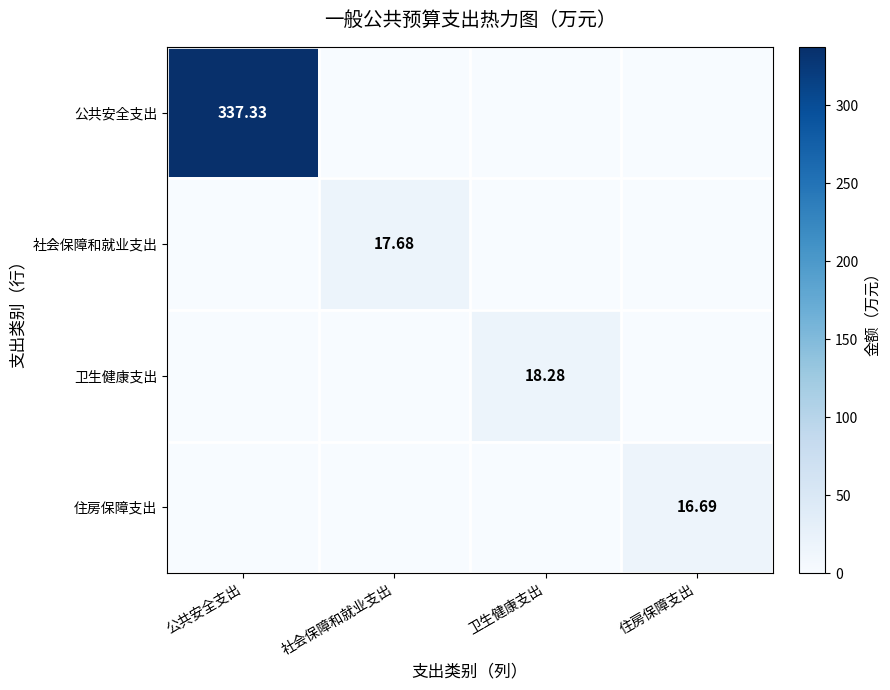

Is the value of 社会保障和就业支出 at 社会保障和就业支出 greater than the value of 卫生健康支出 at 卫生健康支出?

No